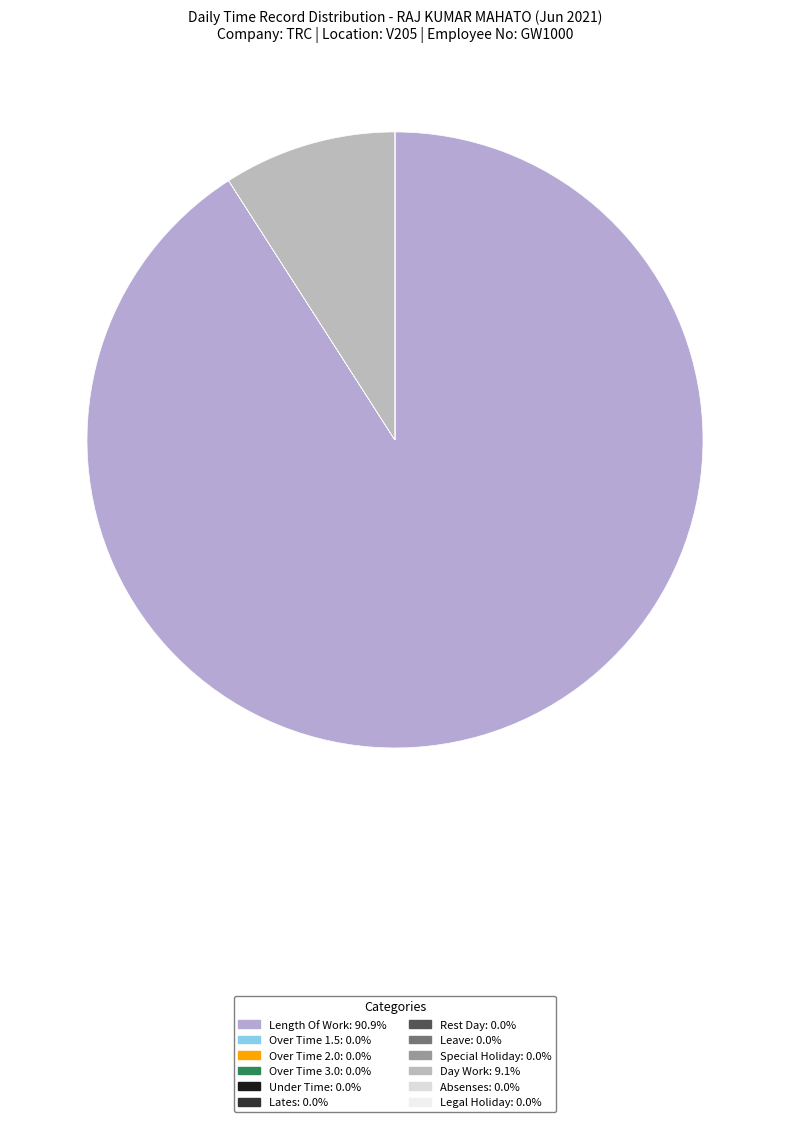

Is it true that Rest Day is 9% of the pie?

False